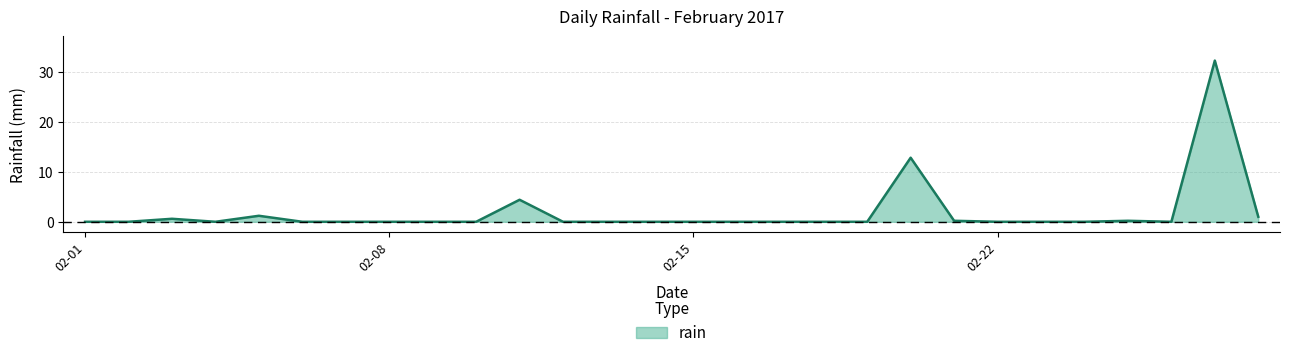

What is the greatest value displayed?

32.2